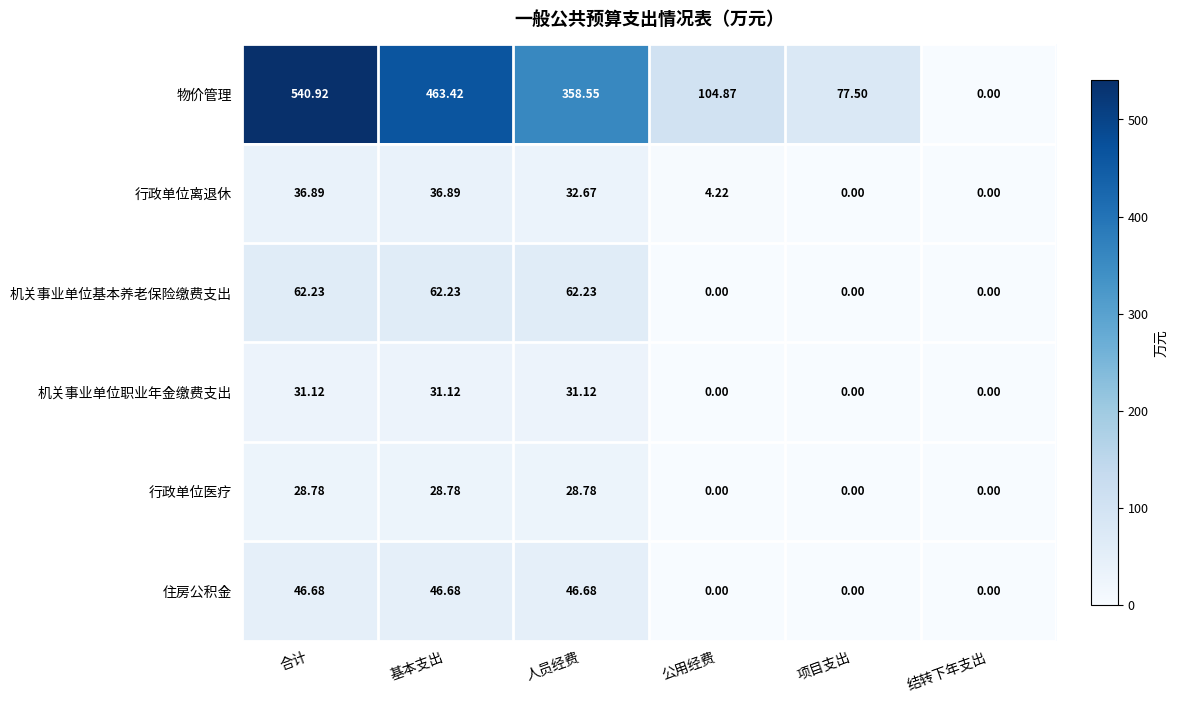

At which label is 物价管理 closest to 270?

人员经费